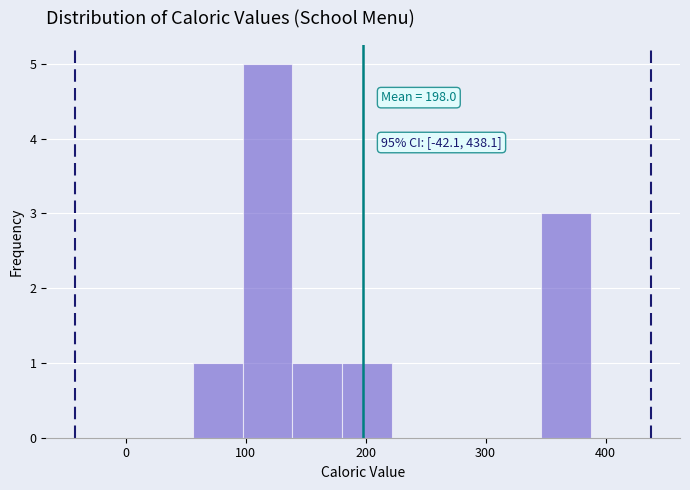

Which range on the x-axis has the tallest bar?

100 to 140